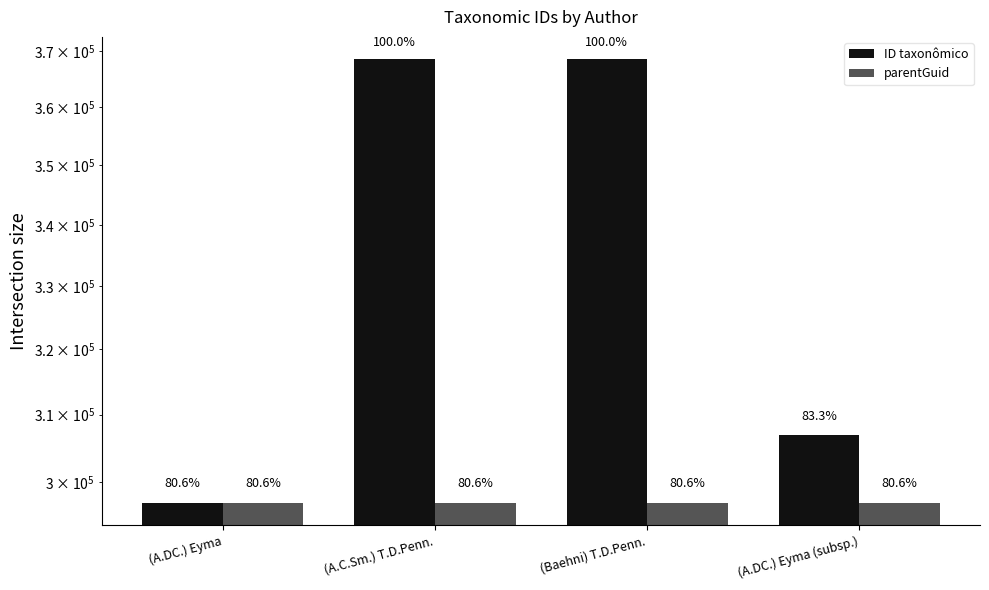

What is the value of the parentGuid bar at the 1st from the left?

296925